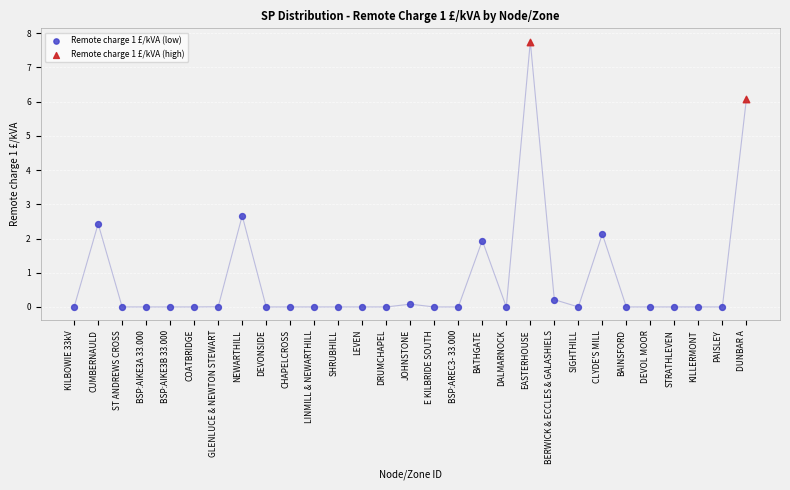

What are all the series names shown in the legend?

Remote charge 1 £/kVA (low), Remote charge 1 £/kVA (high)